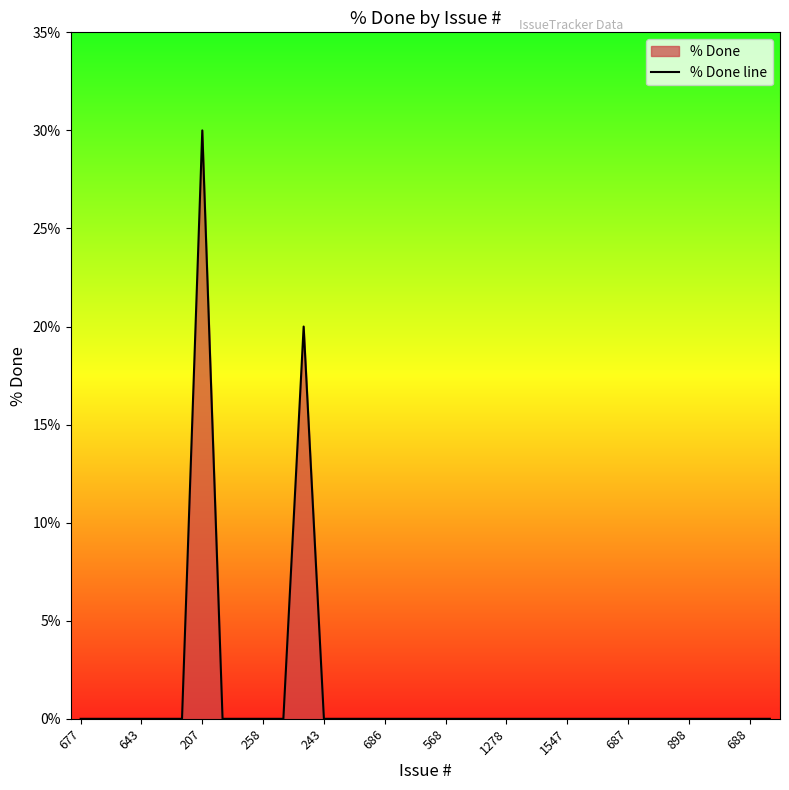

What is the difference between the maximum and second lowest values?

30